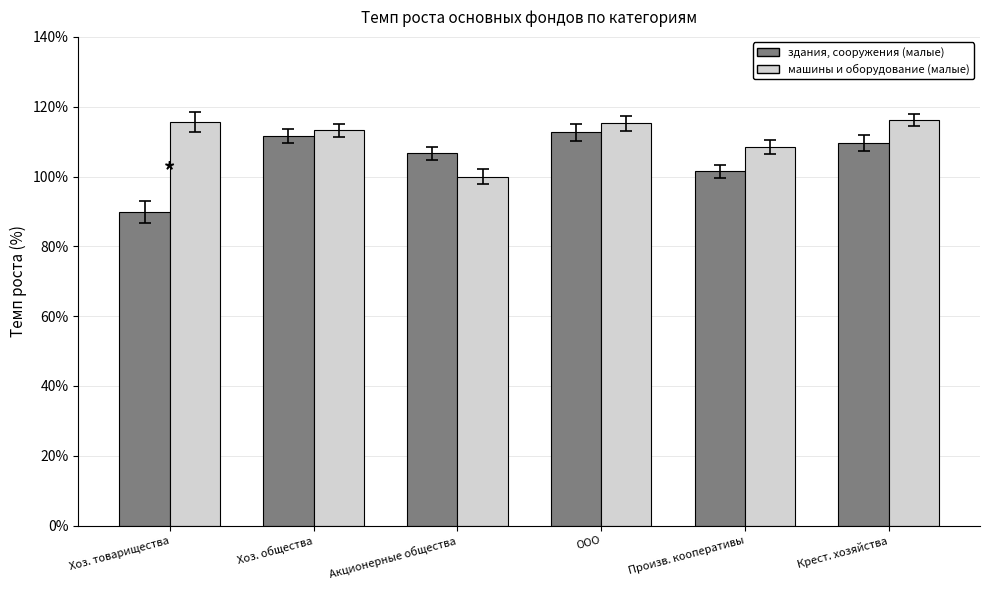

Which series has the largest total across all categories?

машины и оборудование (малые)